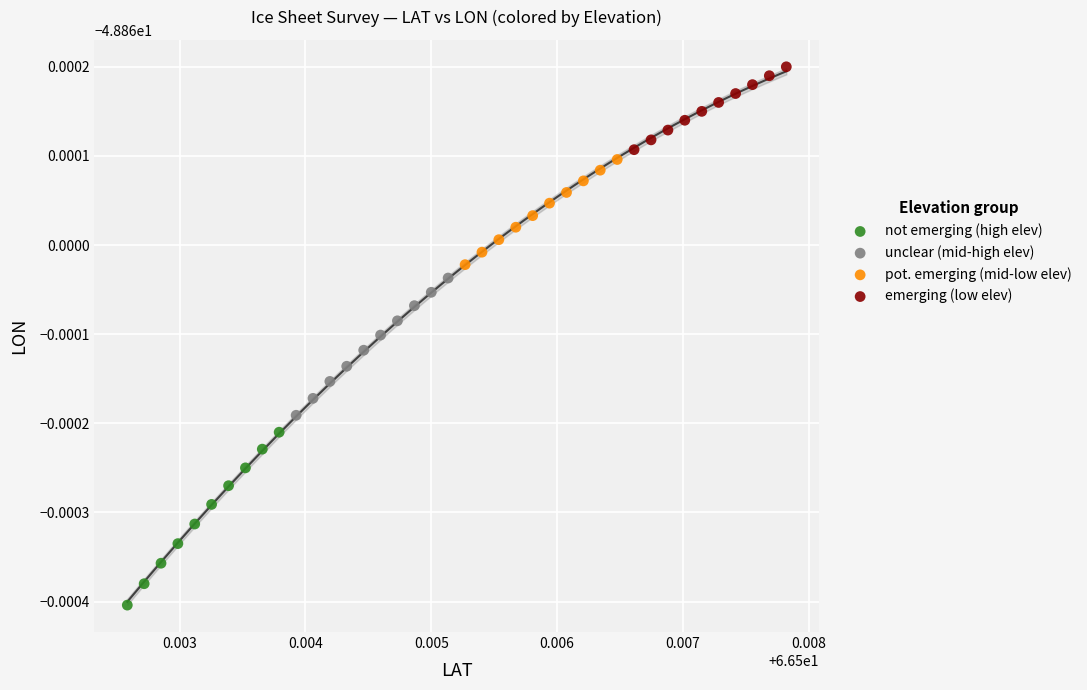

Which series contains the highest Y value?

emerging (low elev)